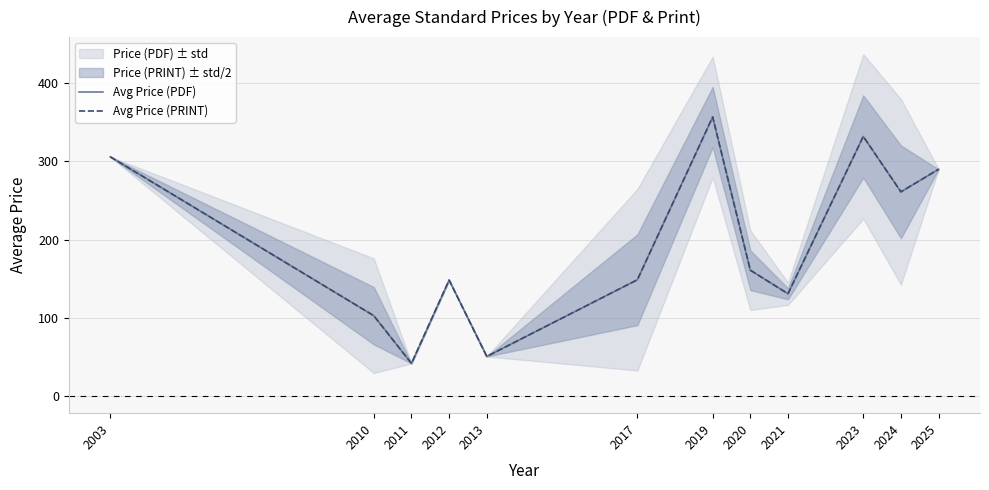

Reading left to right, what are all the values shown in this chart?

Avg Price (PDF): 306.0	102.8	41.8	148.3	50.6	148.7	356.9	161.0	130.9	332.0	261.2	290.0
Avg Price (PRINT): 306.0	102.8	41.8	148.3	50.6	148.7	356.9	161.0	130.9	332.0	261.2	290.0